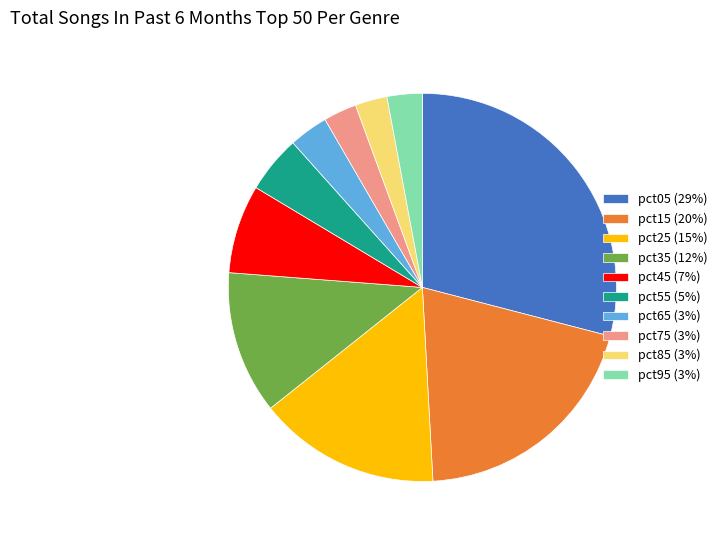

Do pct65 and pct55 together represent more than half of the pie?

No